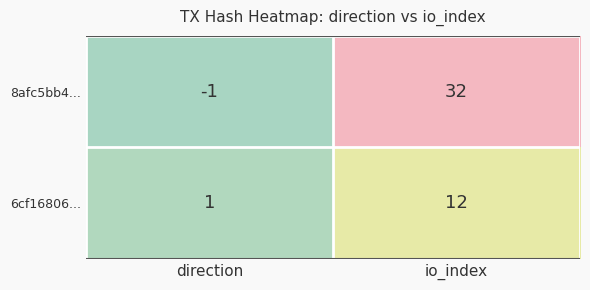

What is the spread (max minus min) of values at direction?

2